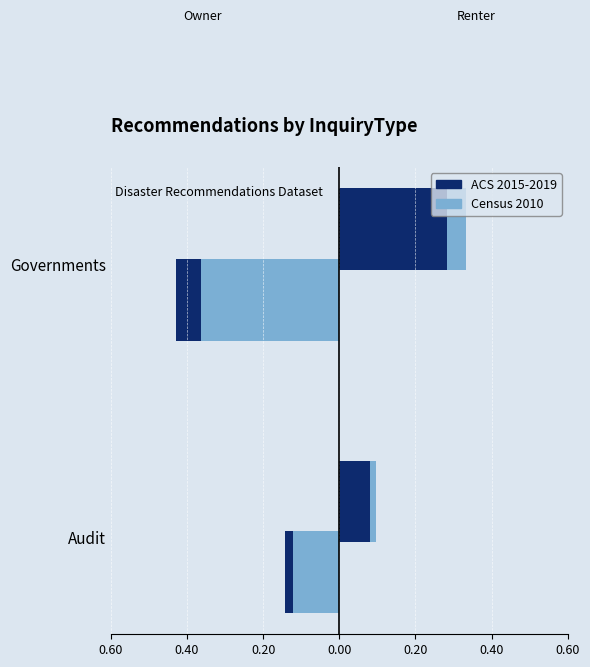

What is the average value of the Census 2010 series?

0.2